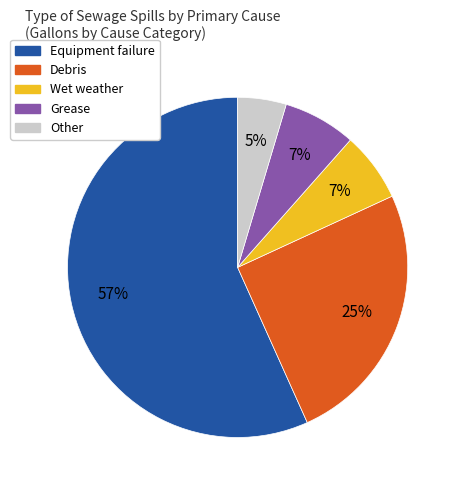

How many segments does this pie chart have?

5